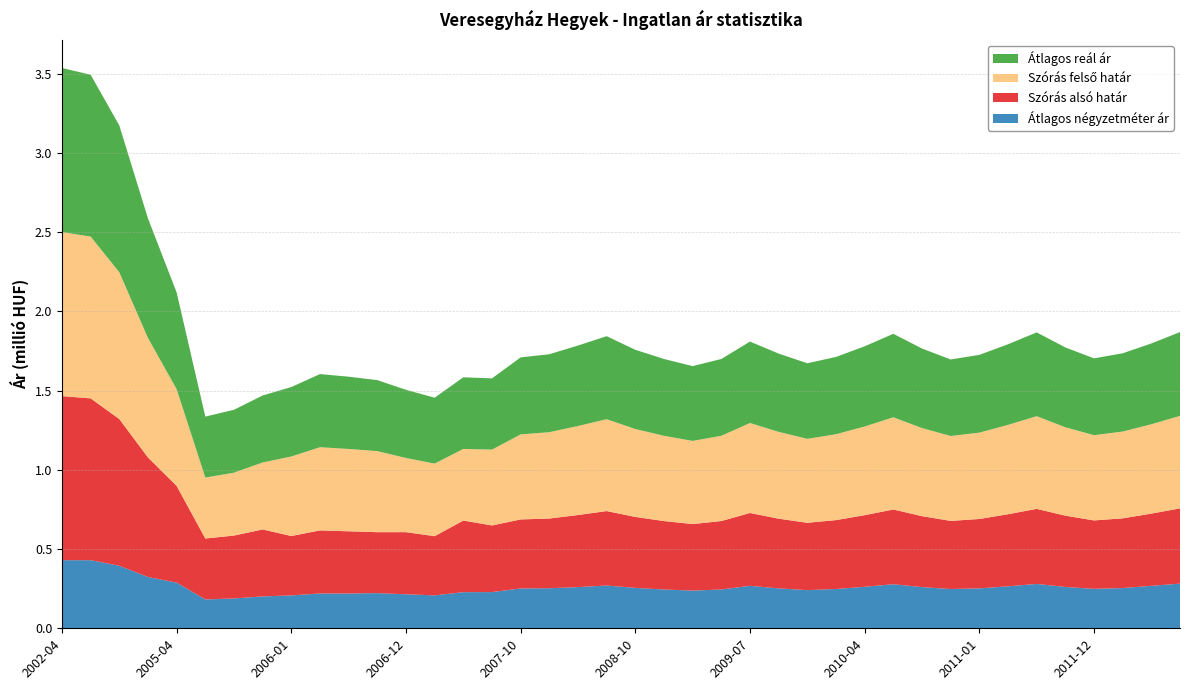

True or false: Átlagos négyzetméter ár has a value of 0.4 at 2007-10.

False